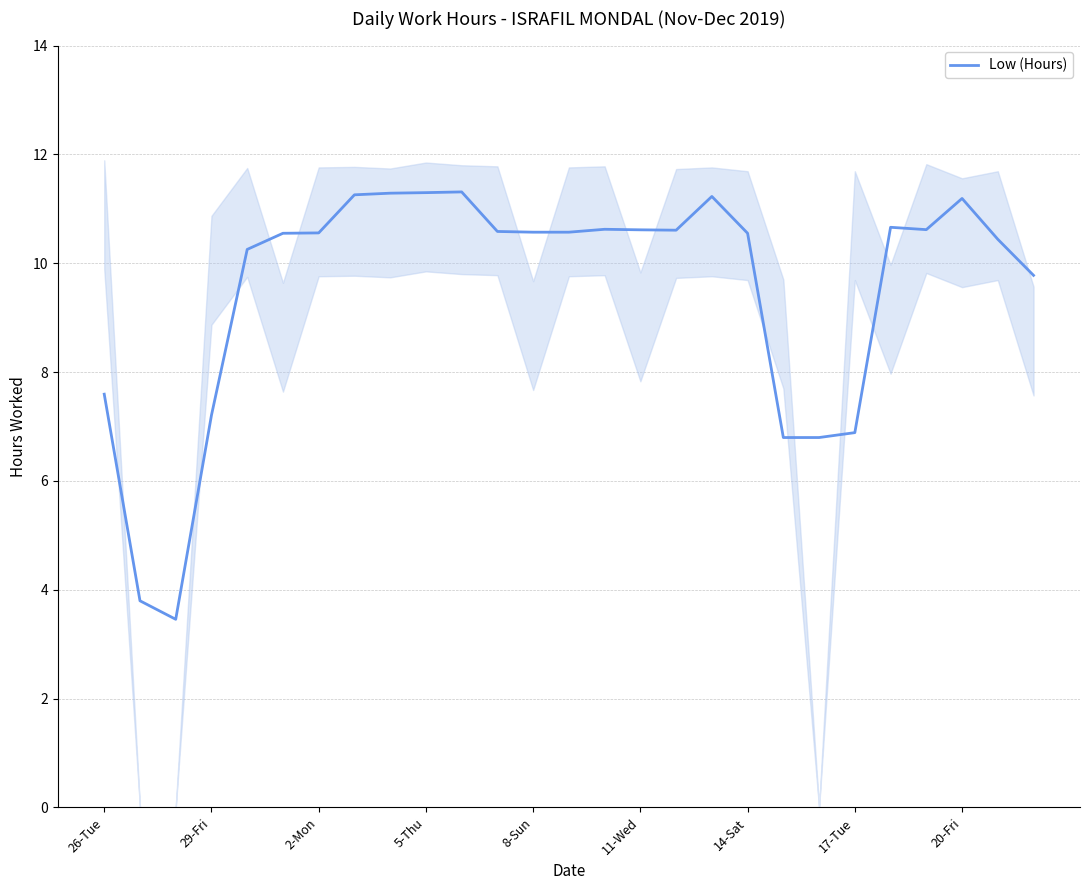

What is the lowest value of the Low (Hours) series?

3.5